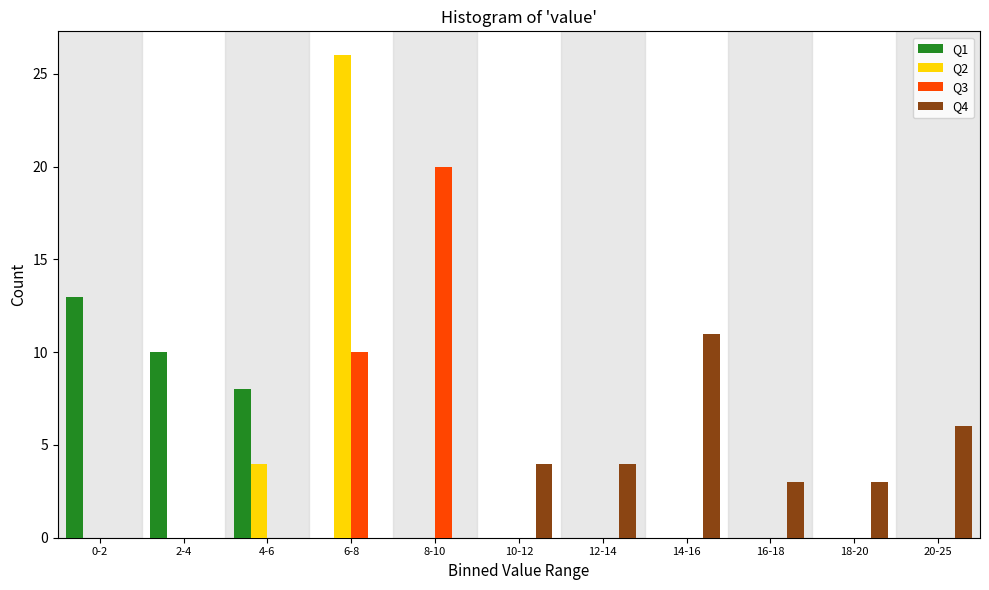

The value of Q3 at 16-18 is 0. True or false?

True